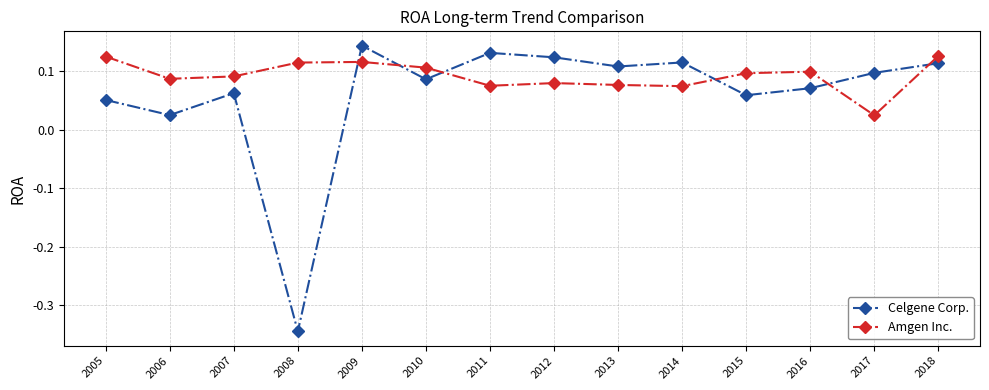

List the series in order of their peak value, lowest first.

Amgen Inc., Celgene Corp.